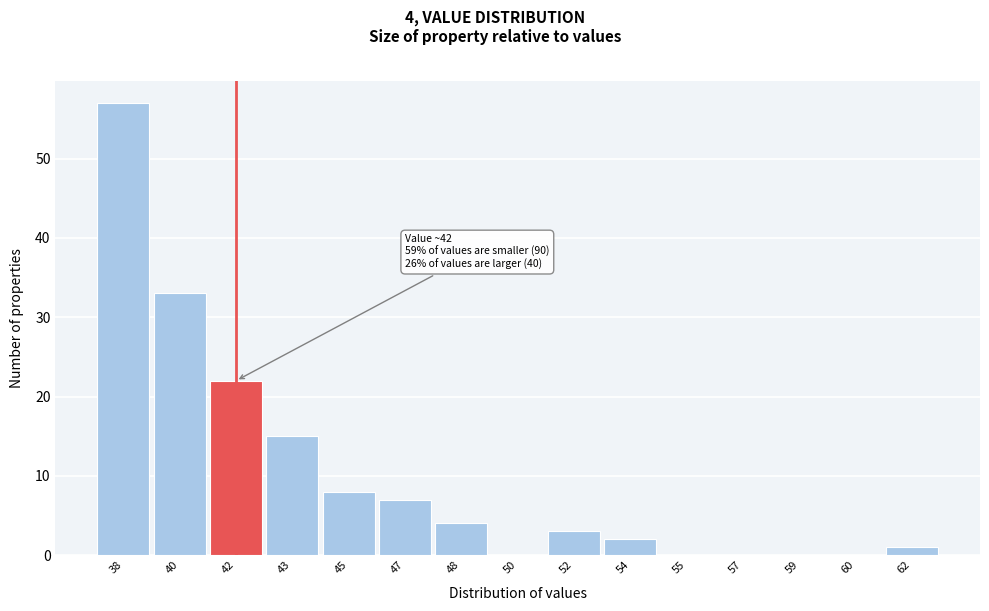

Reading left to right, list all the values displayed in this chart.

38=57	40=33	42=22	43=15	45=8	47=7	48=4	50=0	52=3	54=2	55=0	57=0	59=0	60=0	62=1